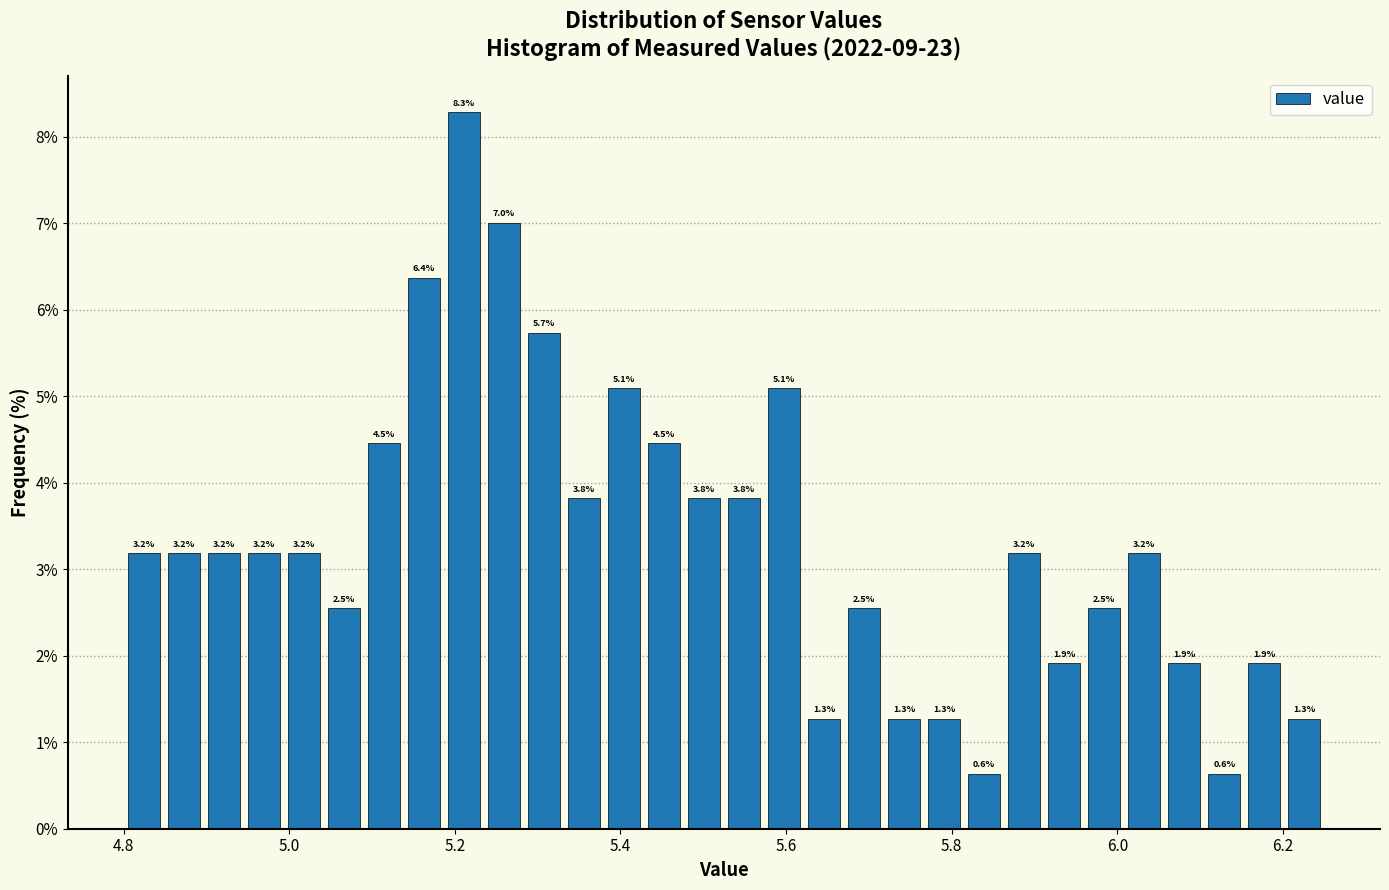

Read against the x-axis, roughly where is the centre of the tallest bar?

5.22